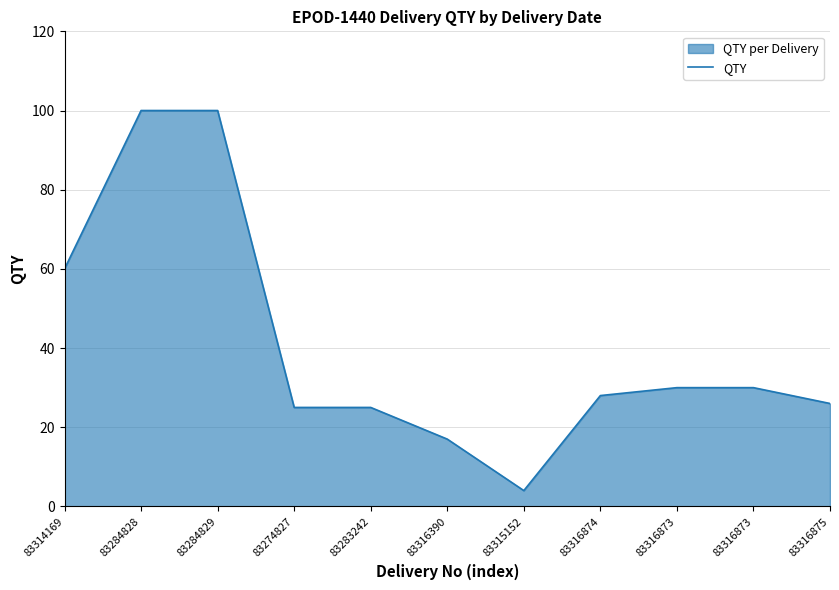

Does the chart display data point markers on the line(s)?

No